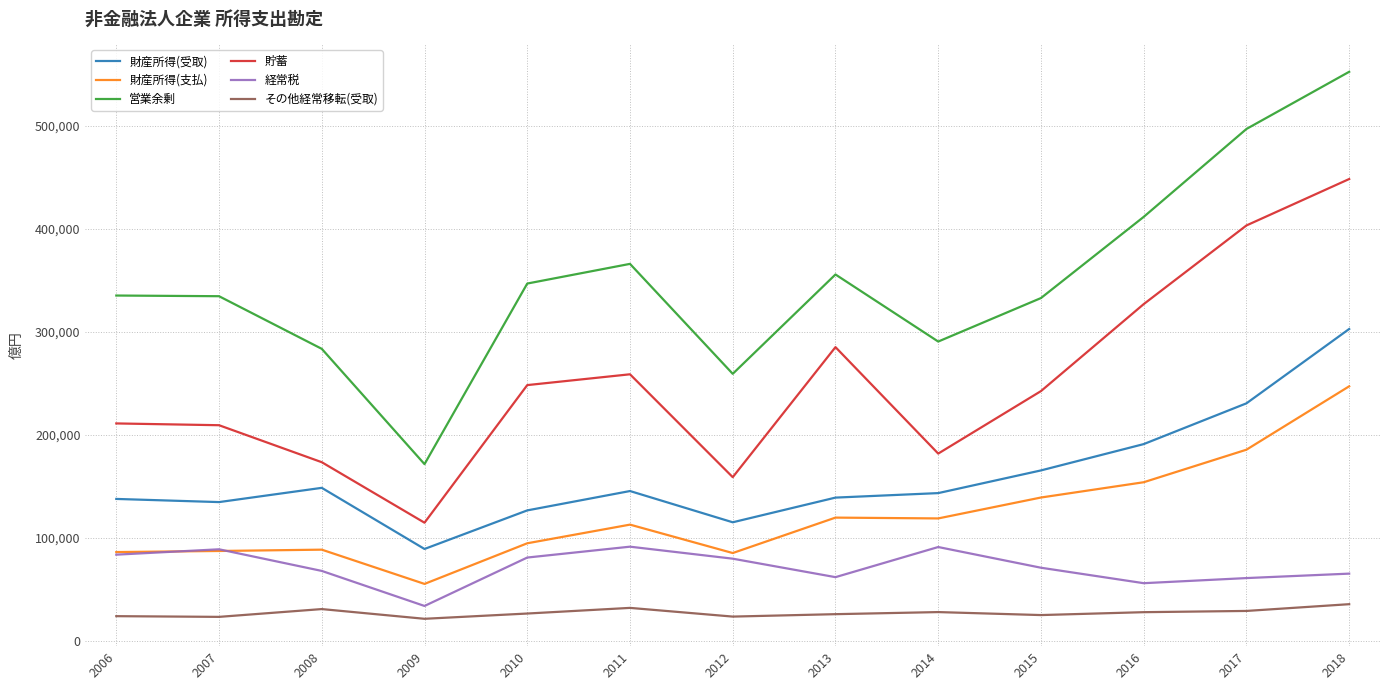

True or false: 貯蓄 and 経常税 intersect in this chart.

False